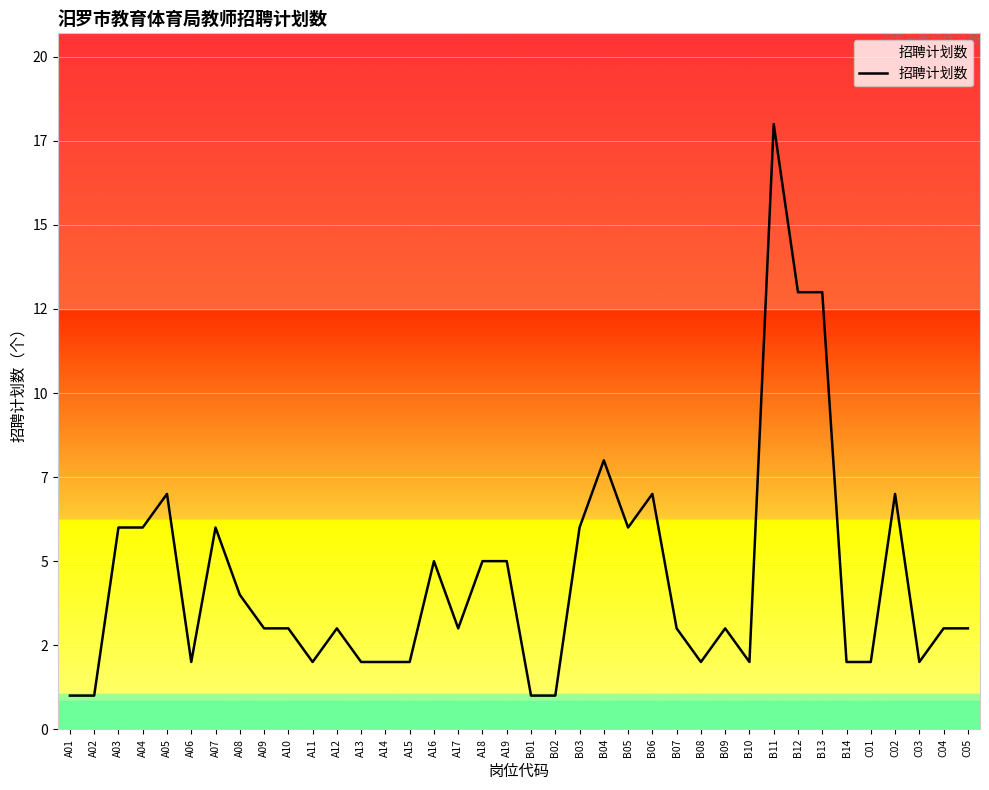

Count the number of categories in the chart.

38